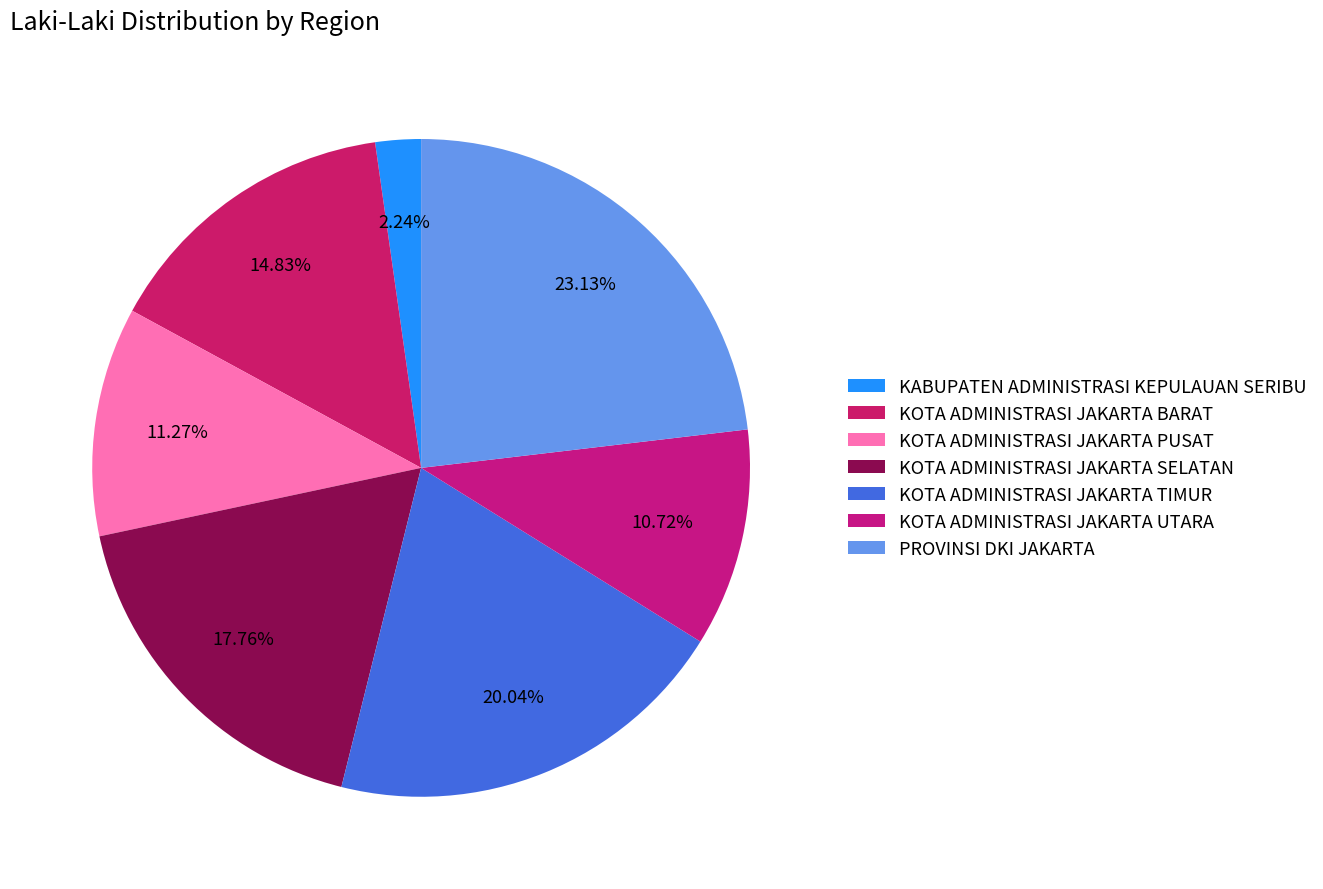

To the nearest percent, what portion does KOTA ADMINISTRASI JAKARTA PUSAT represent?

11%